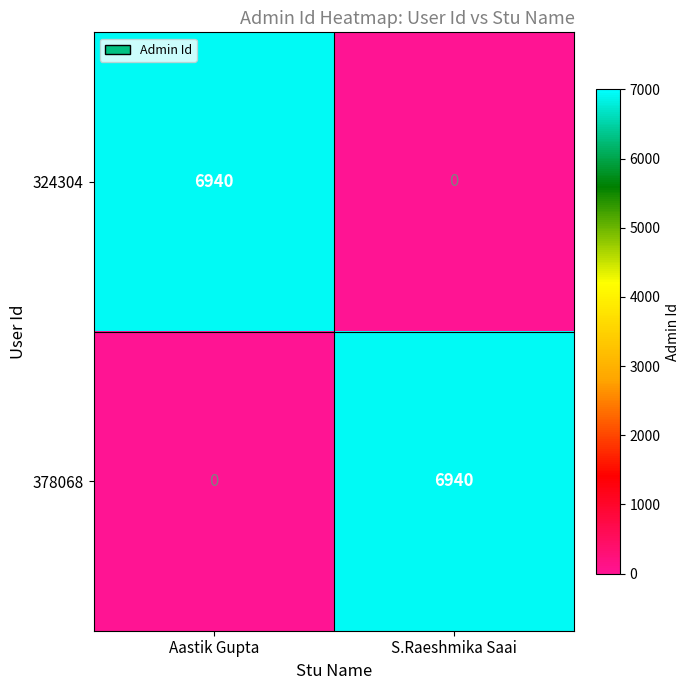

Rank the series at S.Raeshmika Saai from highest to lowest value.

378068, 324304